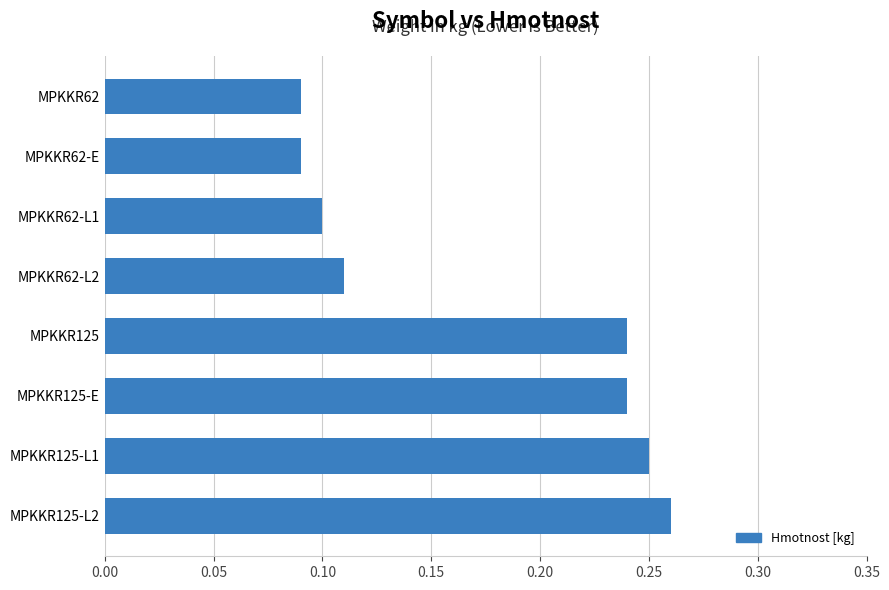

How many series are shown in this chart?

1